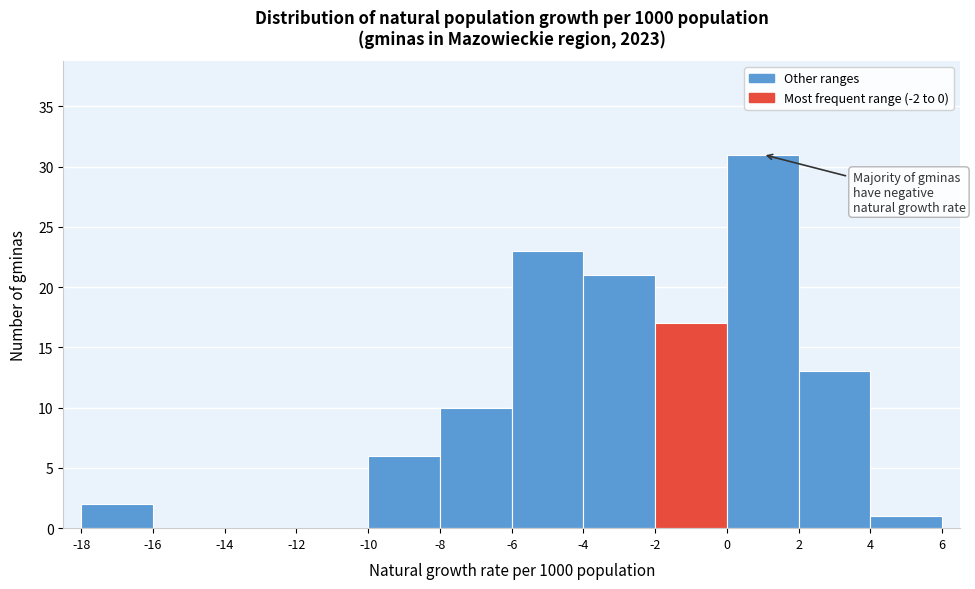

Reading left to right, list every bar in this chart as the range it spans on the x-axis followed by its height. The values are not printed on the chart, so give them approximately, as read against the axis.

-18 to -16: 2
-16 to -14: 0
-14 to -12: 0
-12 to -10: 0
-10 to -8: 6
-8 to -6: 10
-6 to -4: 23
-4 to -2: 21
-2 to 0: 17
0 to 2: 31
2 to 4: 13
4 to 6: 1